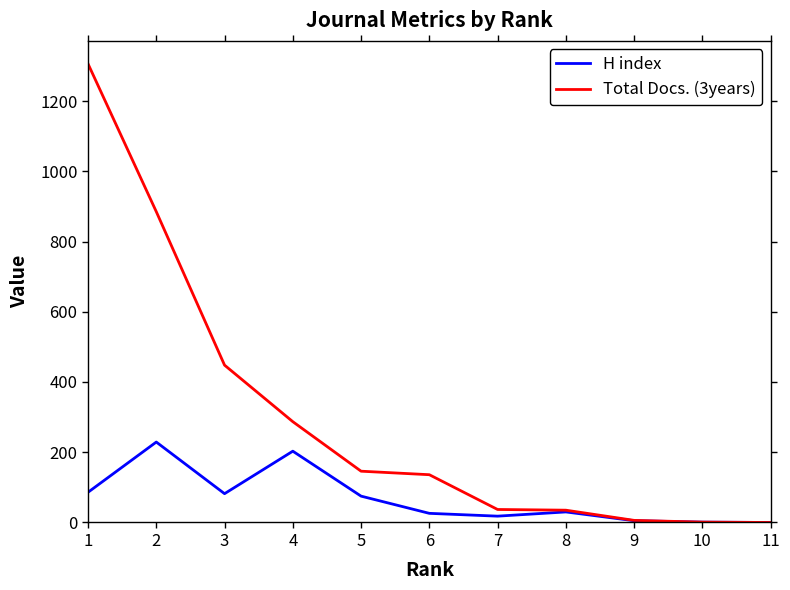

Rank the series by their maximum value, from lowest to highest.

H index, Total Docs. (3years)